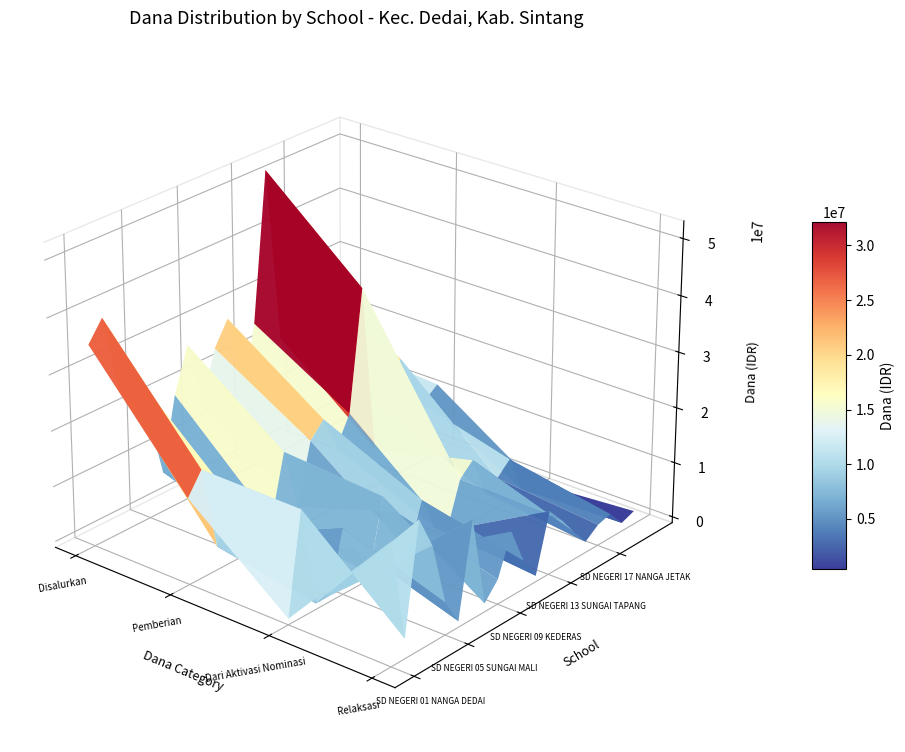

What is the greatest value displayed?

51975000